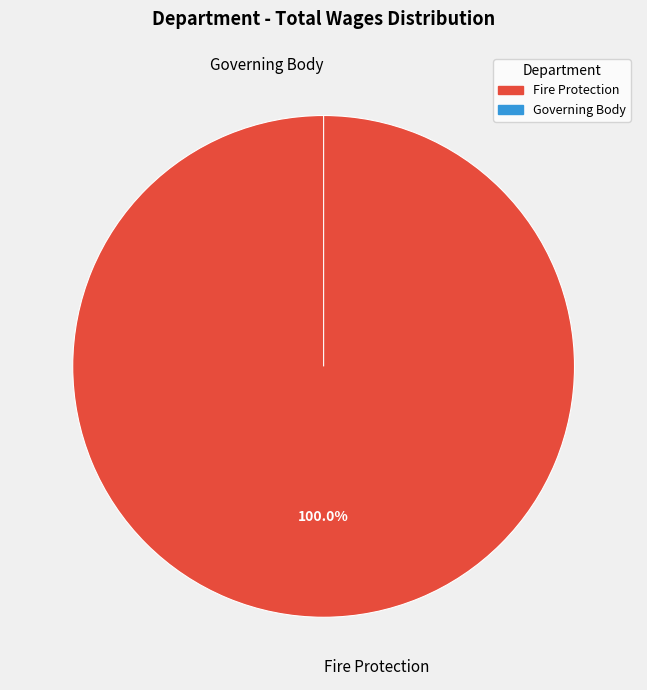

What is the largest slice in the pie chart?

Fire Protection